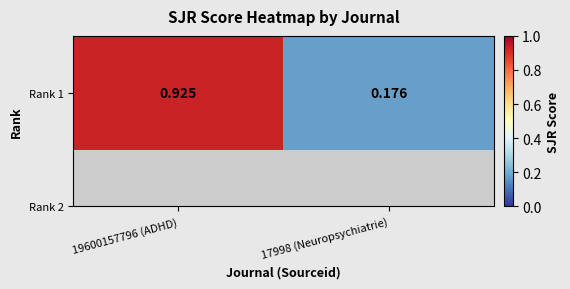

Reading left to right, what are all the values shown in this chart?

19600157796 (ADHD)=0.9	17998 (Neuropsychiatrie)=0.2